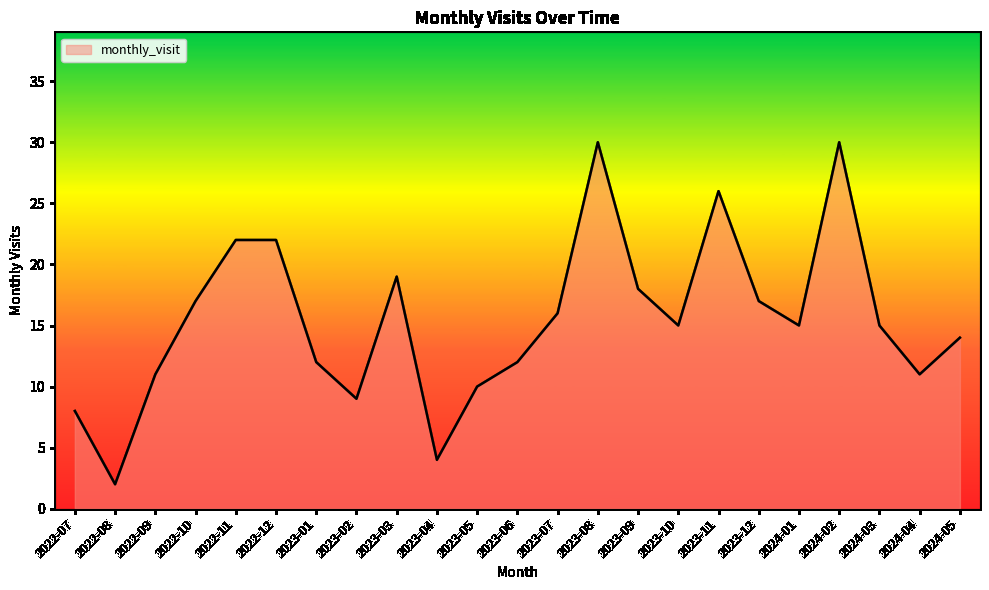

What is the greatest value displayed?

30